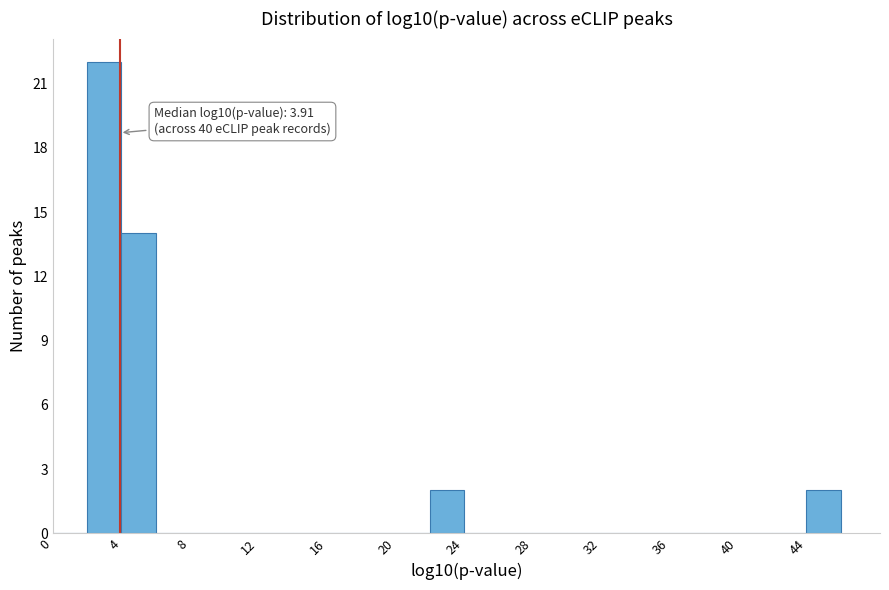

Which range on the x-axis has the tallest bar?

2 to 4